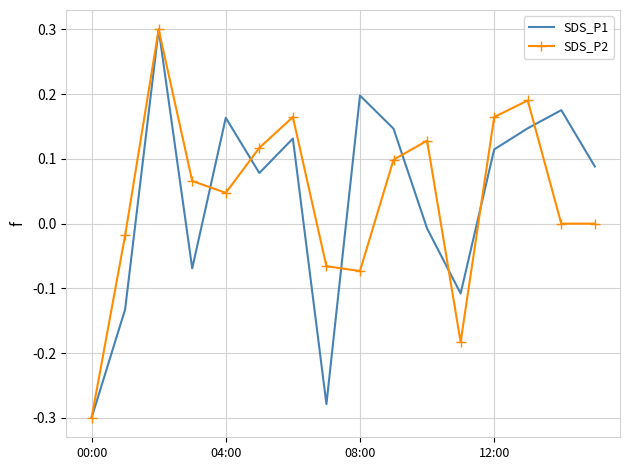

Which category has the lowest value in the SDS_P1 series?

00:00